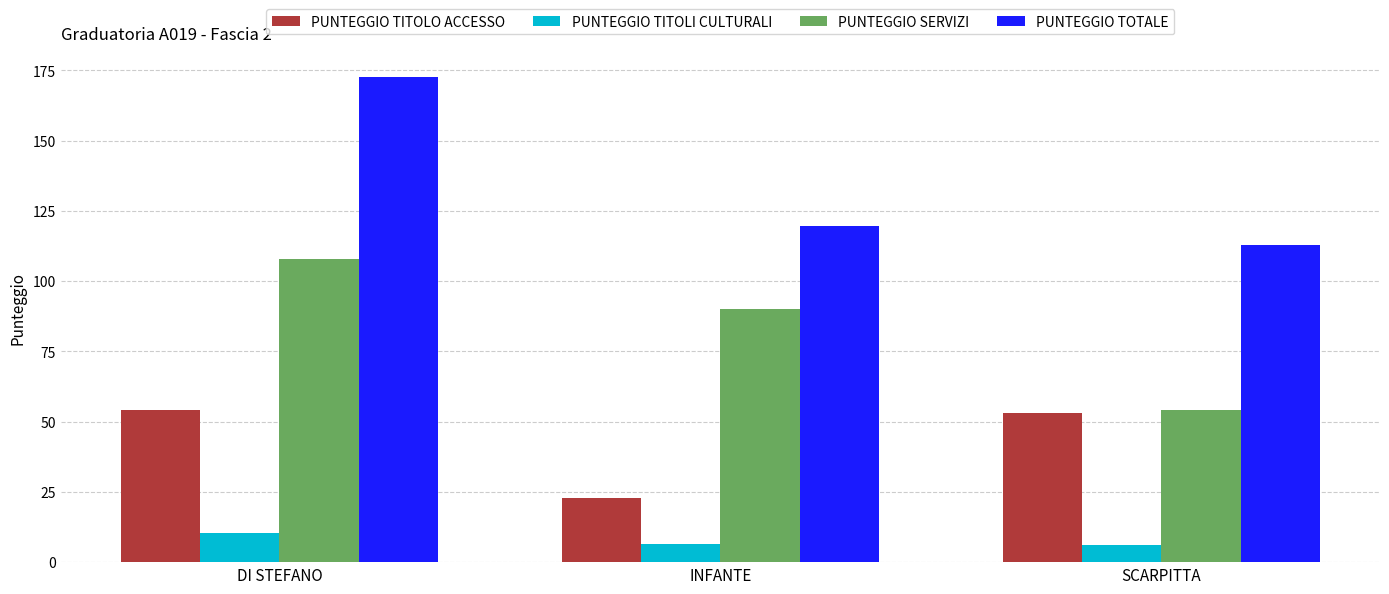

List the series in order of their peak value, lowest first.

PUNTEGGIO TITOLI CULTURALI, PUNTEGGIO TITOLO ACCESSO, PUNTEGGIO SERVIZI, PUNTEGGIO TOTALE